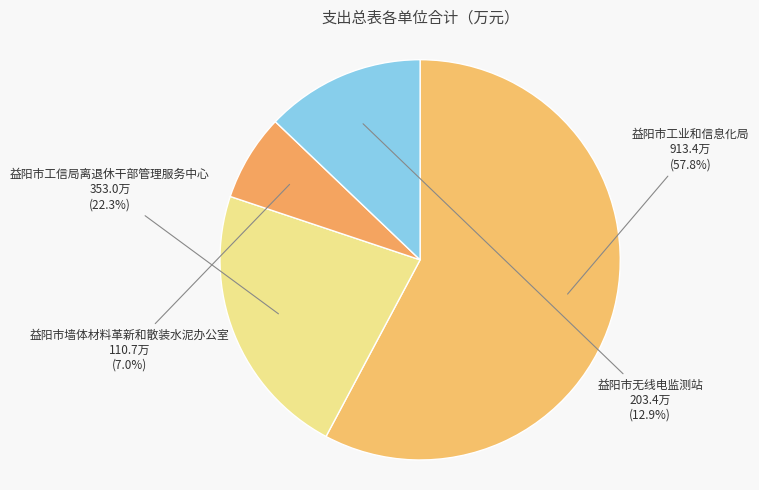

To the nearest percent, what is the difference between the largest and smallest slice percentages?

51%